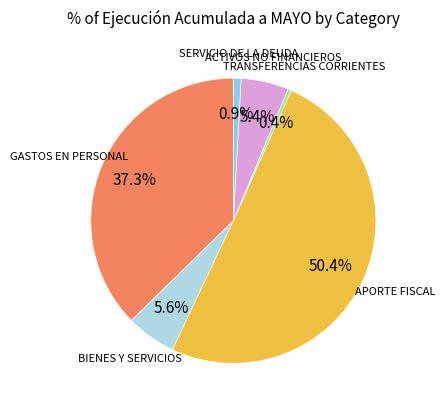

The GASTOS EN PERSONAL slice represents 37% of the pie. True or false?

True